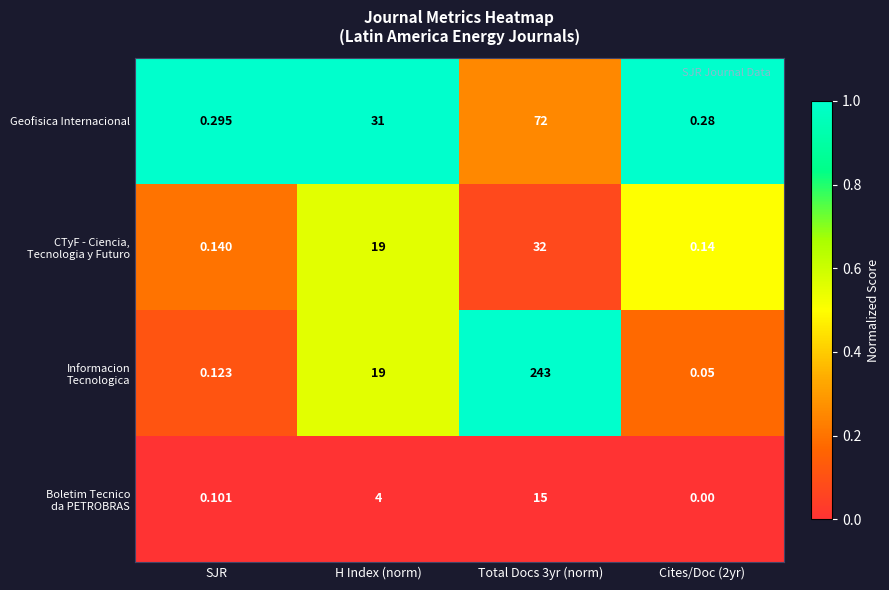

At which category is the sum across all series the highest?

Total Docs 3yr (norm)